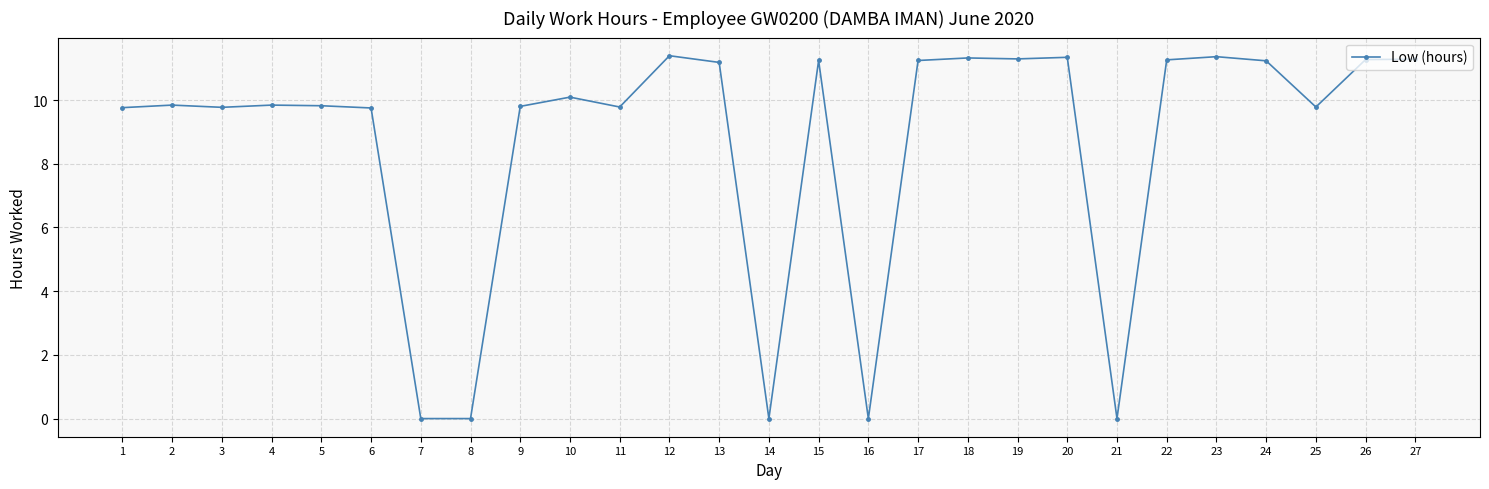

True or false: the data shows 11.4 at 12.

True